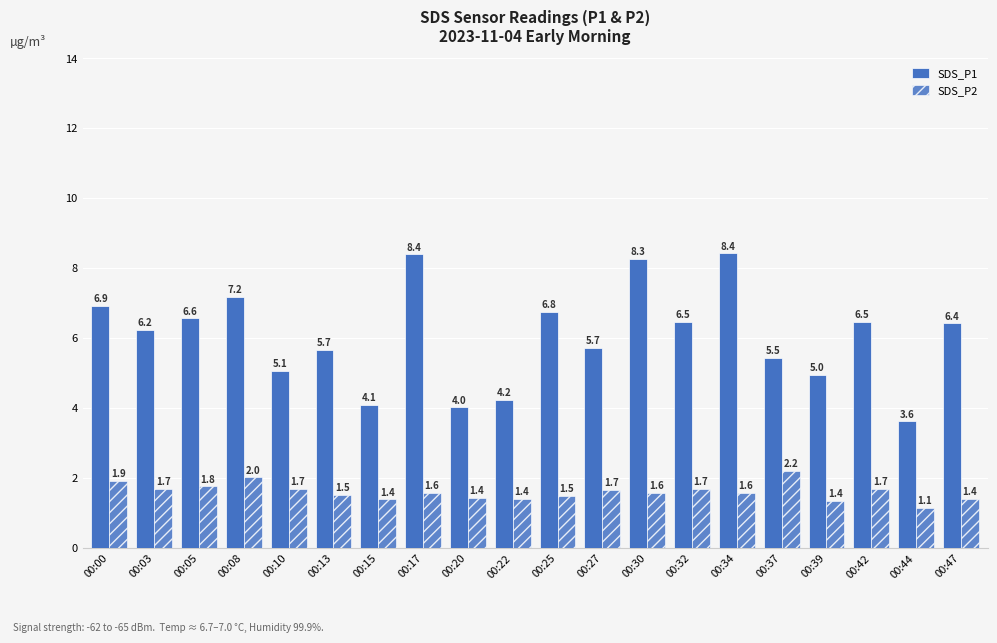

What is the difference between the SDS_P1 values at 00:15 and 00:10?

1.0